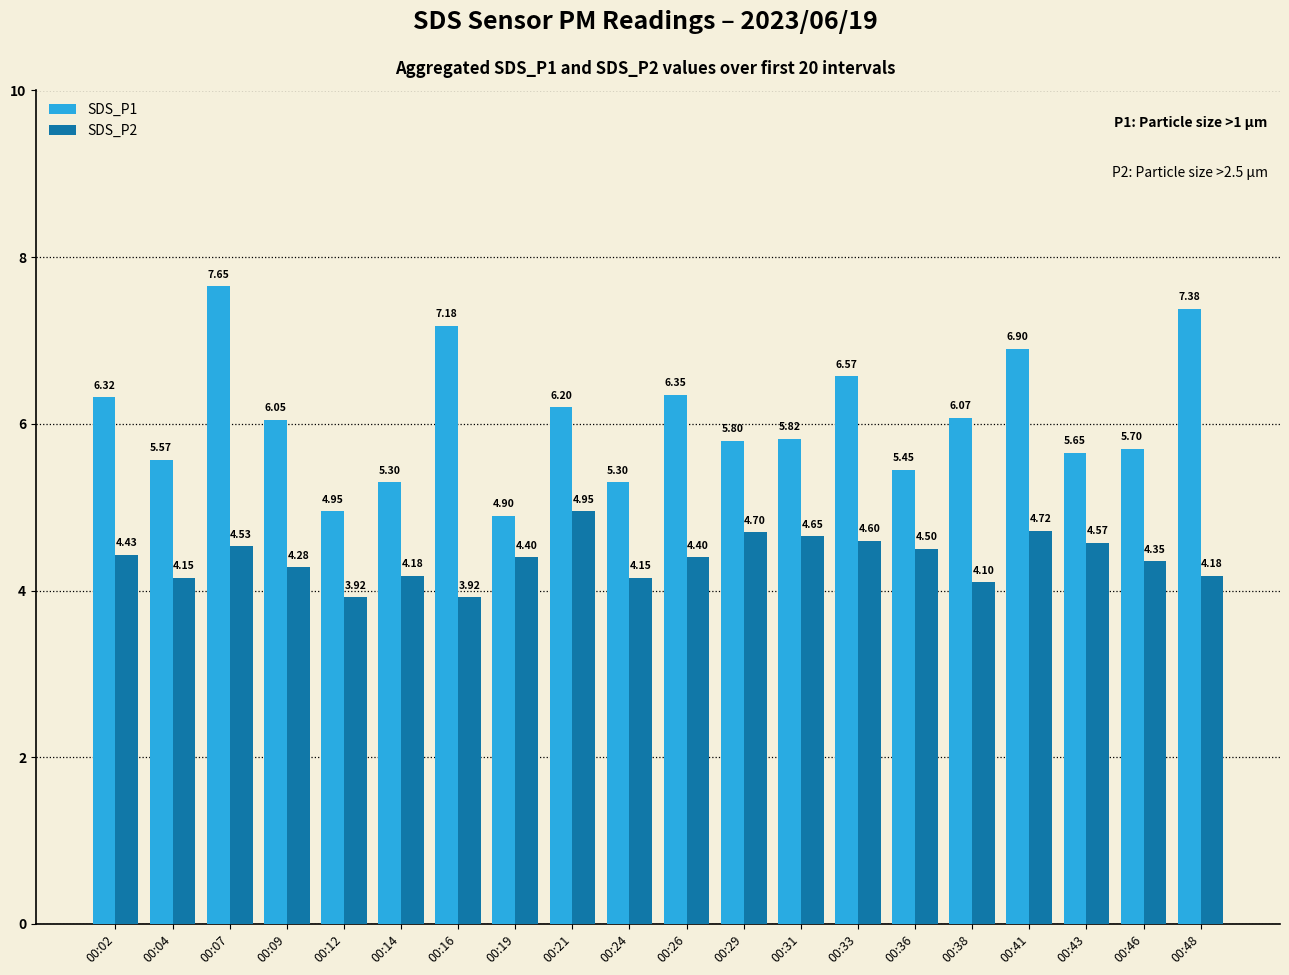

How many bars are there in total?

40